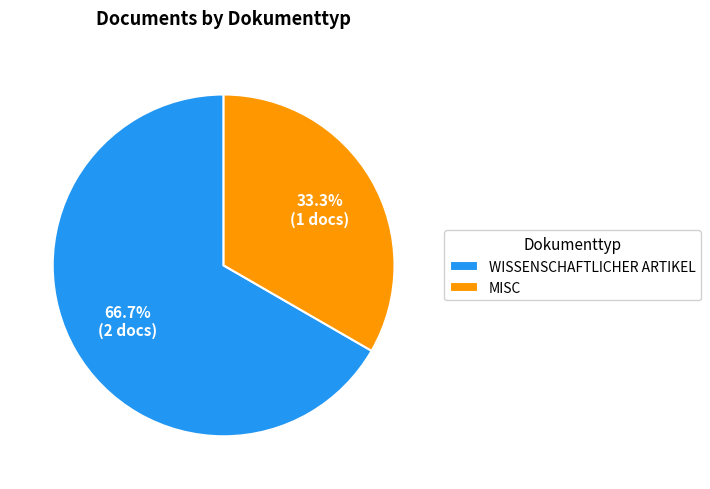

What is the majority slice?

WISSENSCHAFTLICHER ARTIKEL